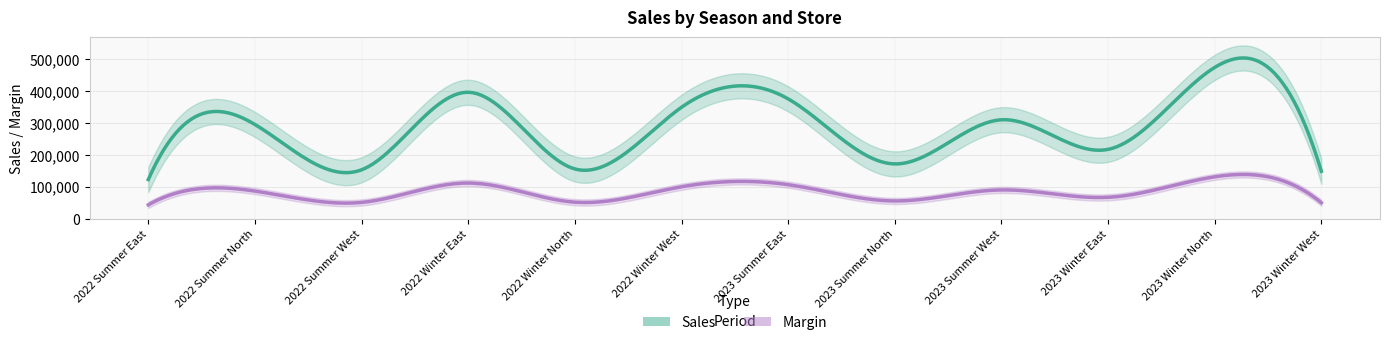

Rank the categories by Margin value from highest to lowest.

2023 Winter North, 2022 Winter East, 2023 Summer East, 2022 Winter West, 2023 Summer West, 2022 Summer North, 2023 Winter East, 2023 Summer North, 2022 Winter North, 2022 Summer West, 2023 Winter West, 2022 Summer East